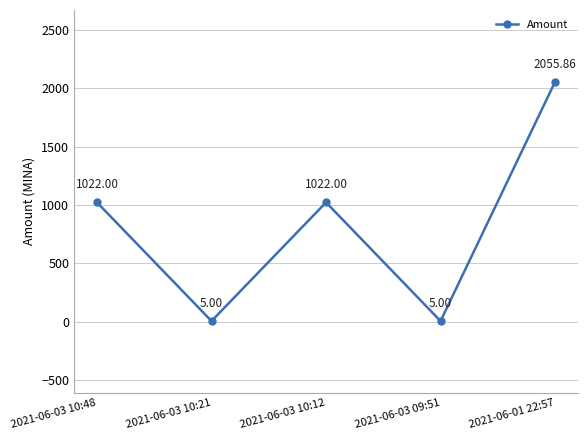

What is the greatest value displayed?

2055.9